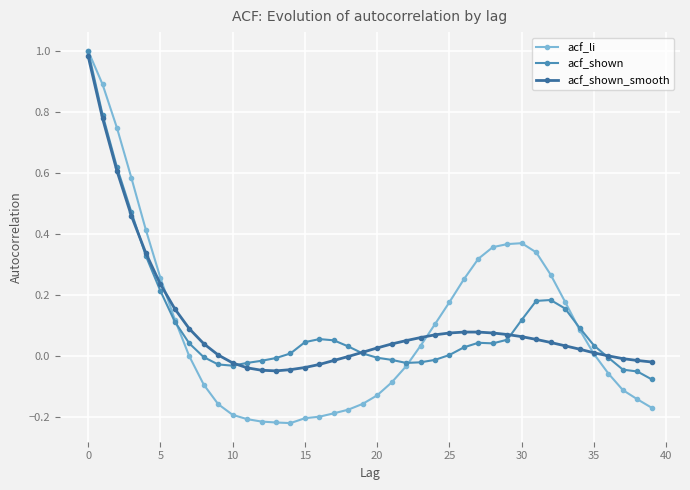

Which series ends up on top after the final intersection of acf_li and acf_shown_smooth?

acf_shown_smooth